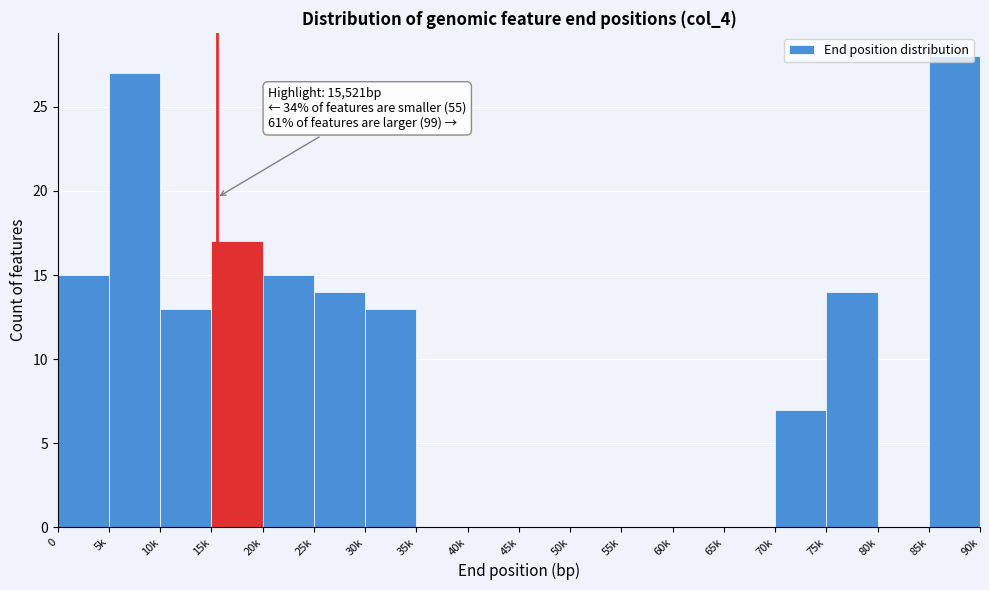

At which category does the chart reach its peak across all series?

85k